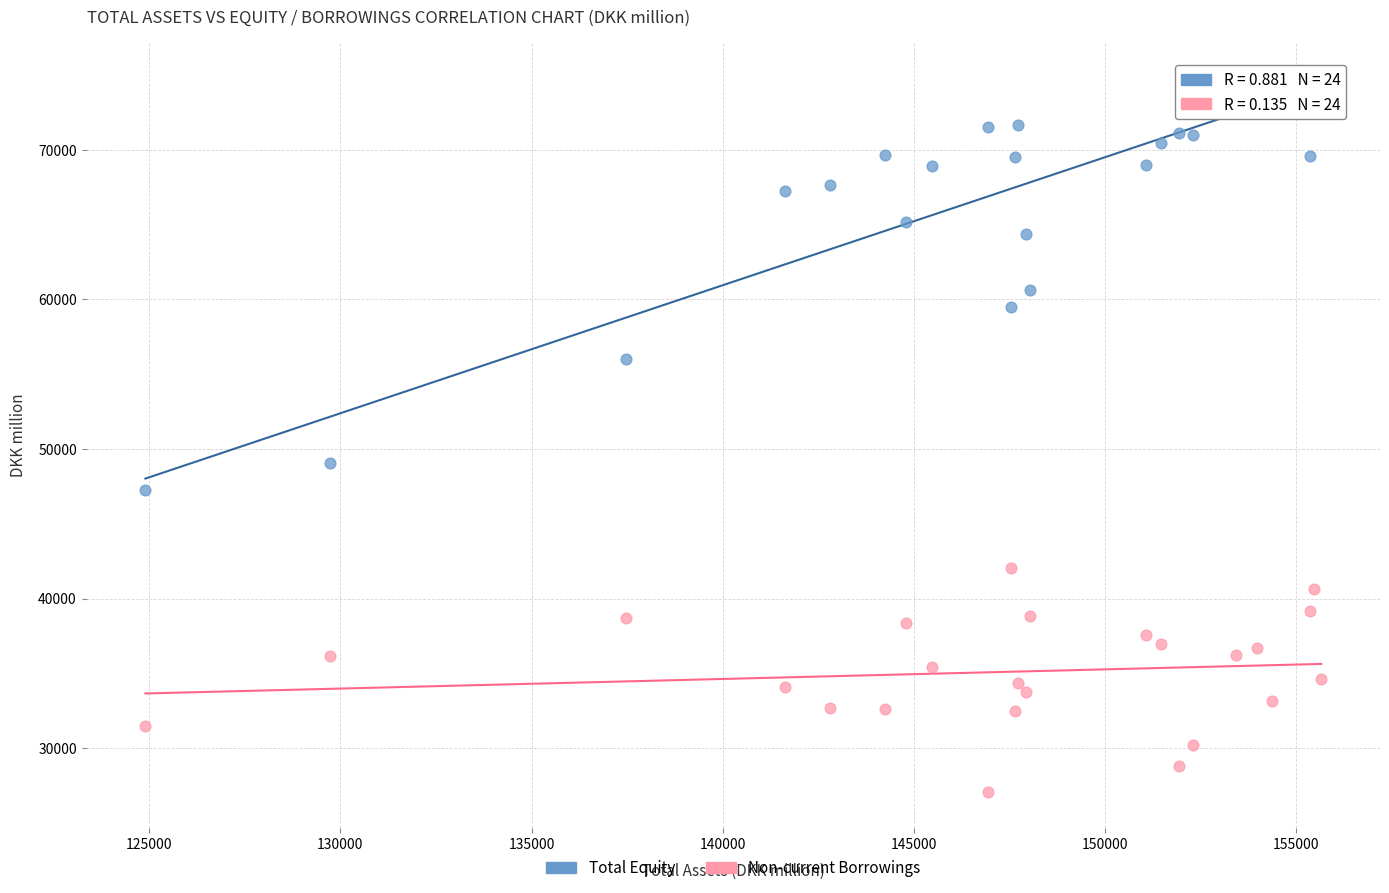

Across all series, what Y value is closest to 50942?

49097